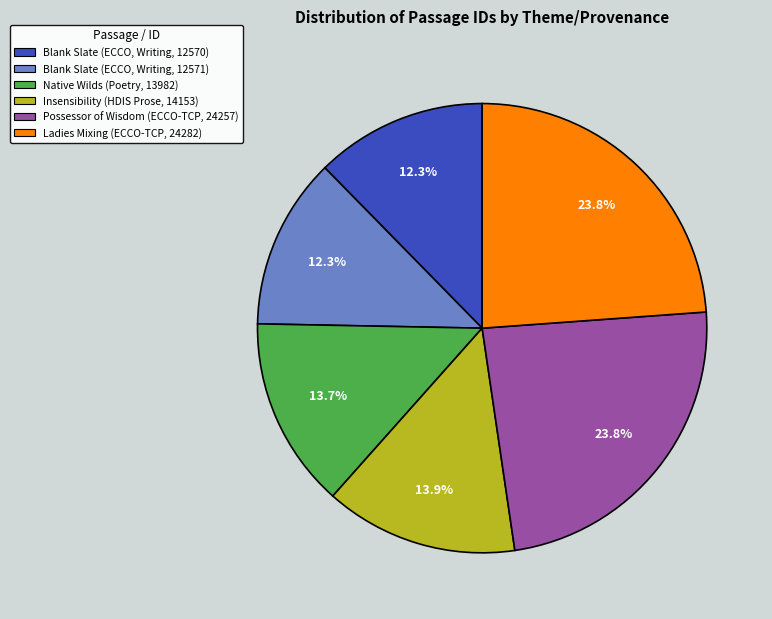

What is the ratio of the value at Insensibility (HDIS Prose, 14153) to the value at Blank Slate (ECCO, Writing, 12570)?

1.1